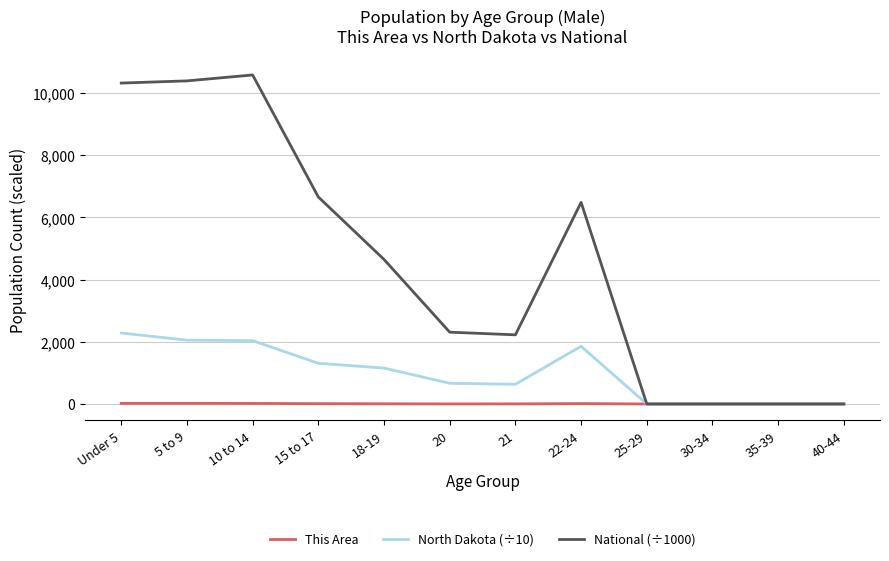

Rank the series by their average value, from highest to lowest.

National (÷1000), North Dakota (÷10), This Area